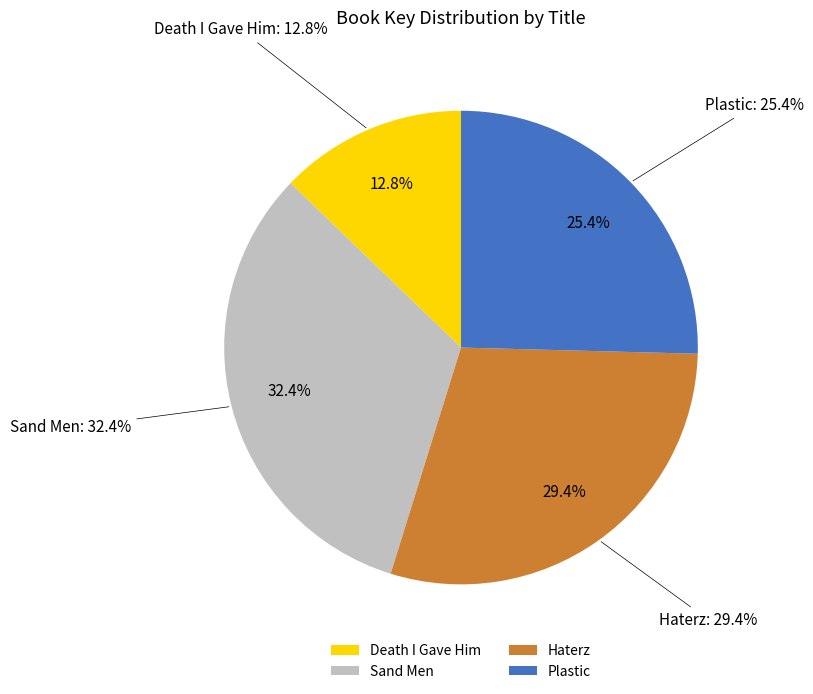

To the nearest percent, what portion does Death I Gave Him represent?

13%